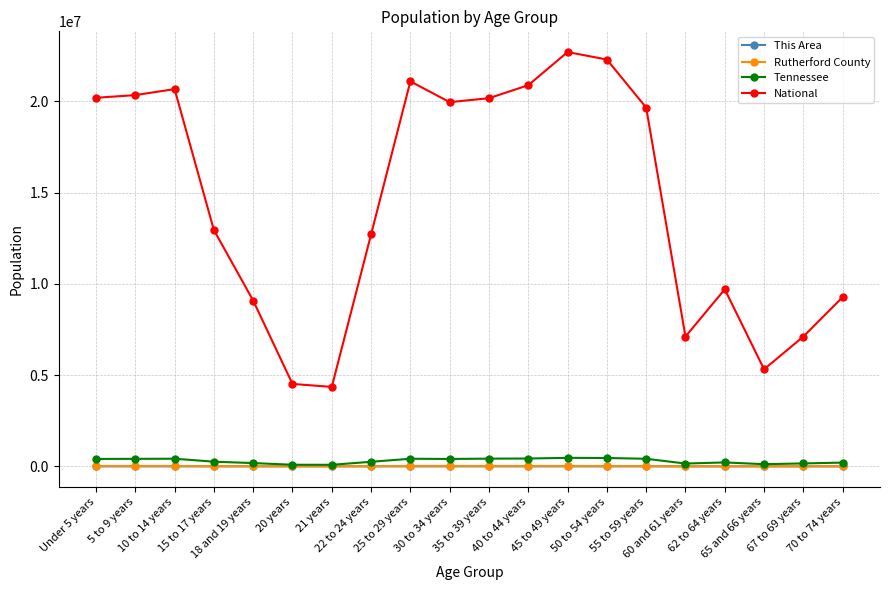

True or false: National and This Area cross at least once.

False